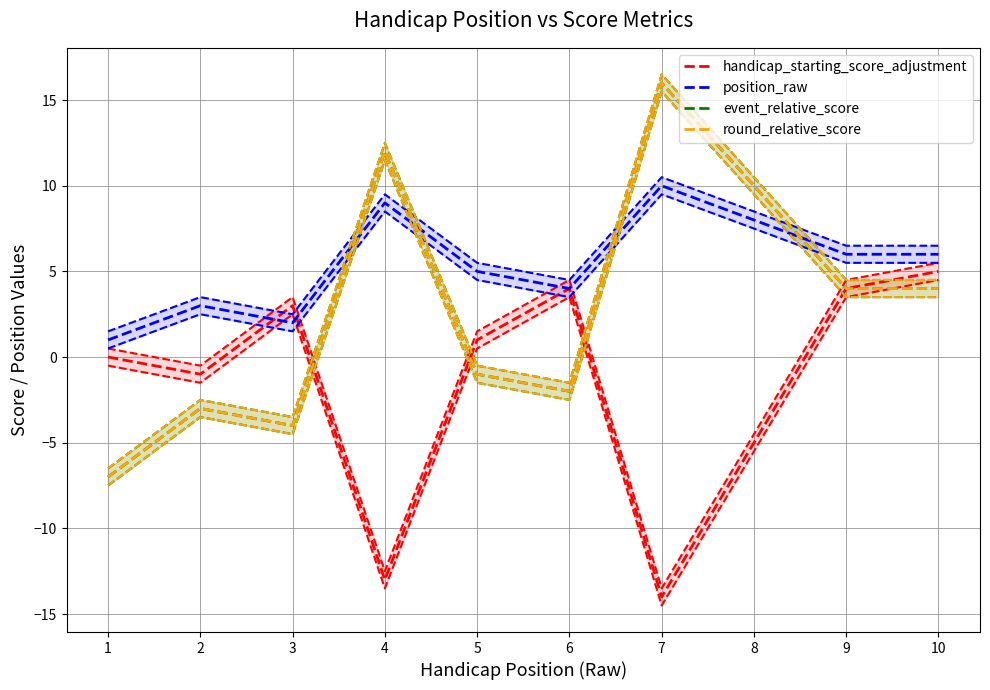

At which label does round_relative_score first exceed 4?

4